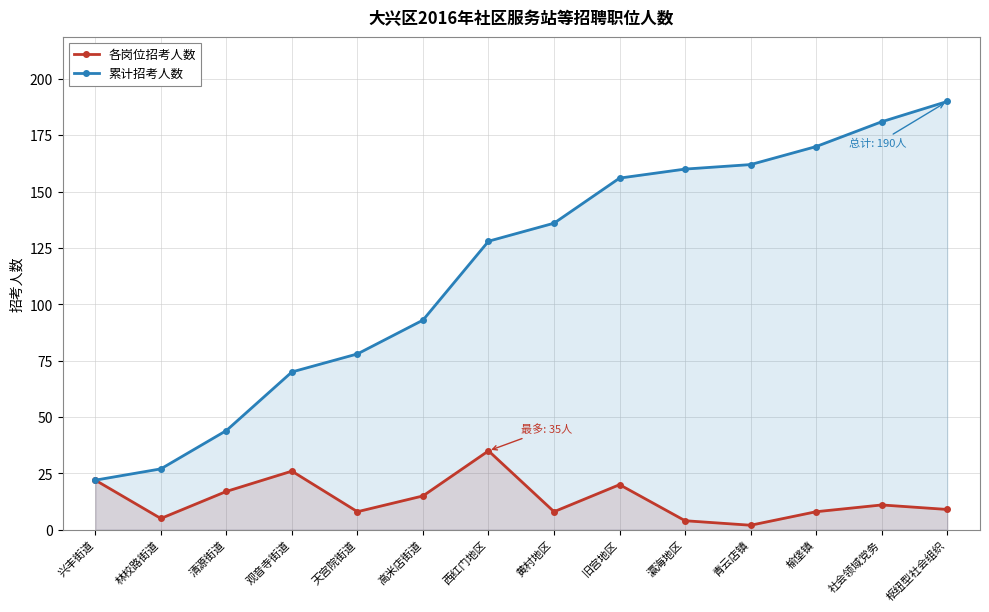

What is the difference between the maximum and minimum values in the 各岗位招考人数 series?

33